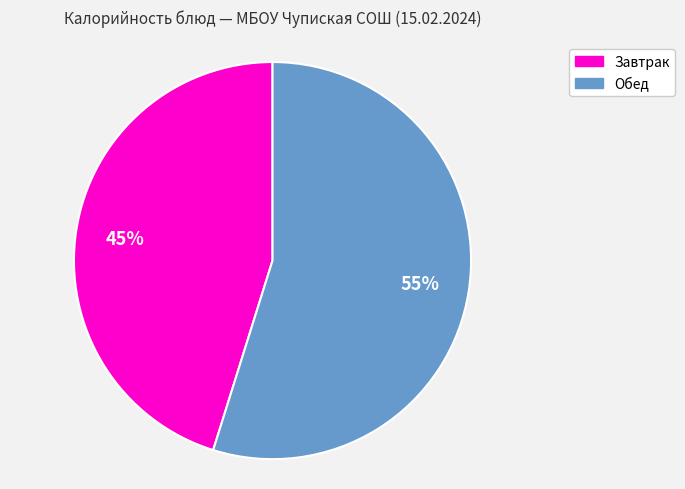

How many slices are in this pie chart?

2